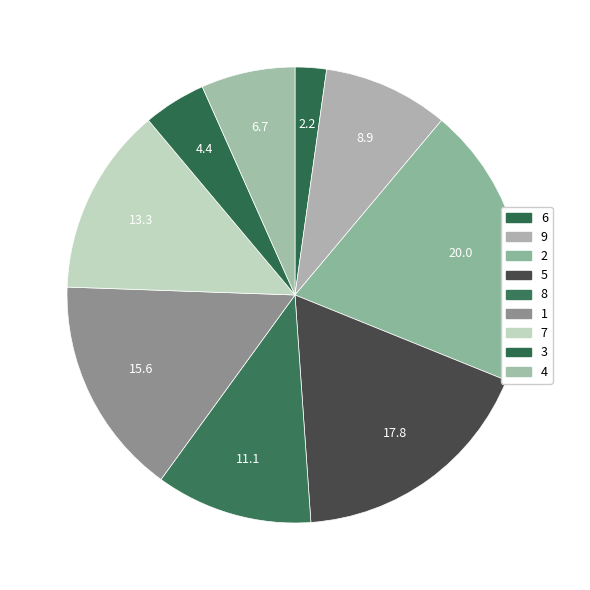

Count the number of slices in the pie.

9